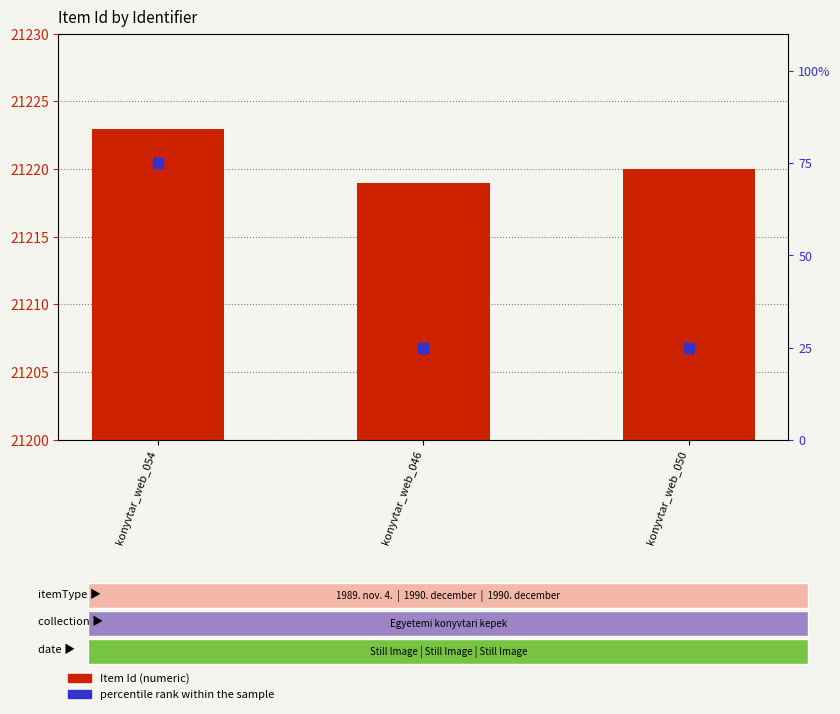

Is the value of percentile rank within the sample at konyvtar_web_050 greater than the value of Item Id at konyvtar_web_046?

No